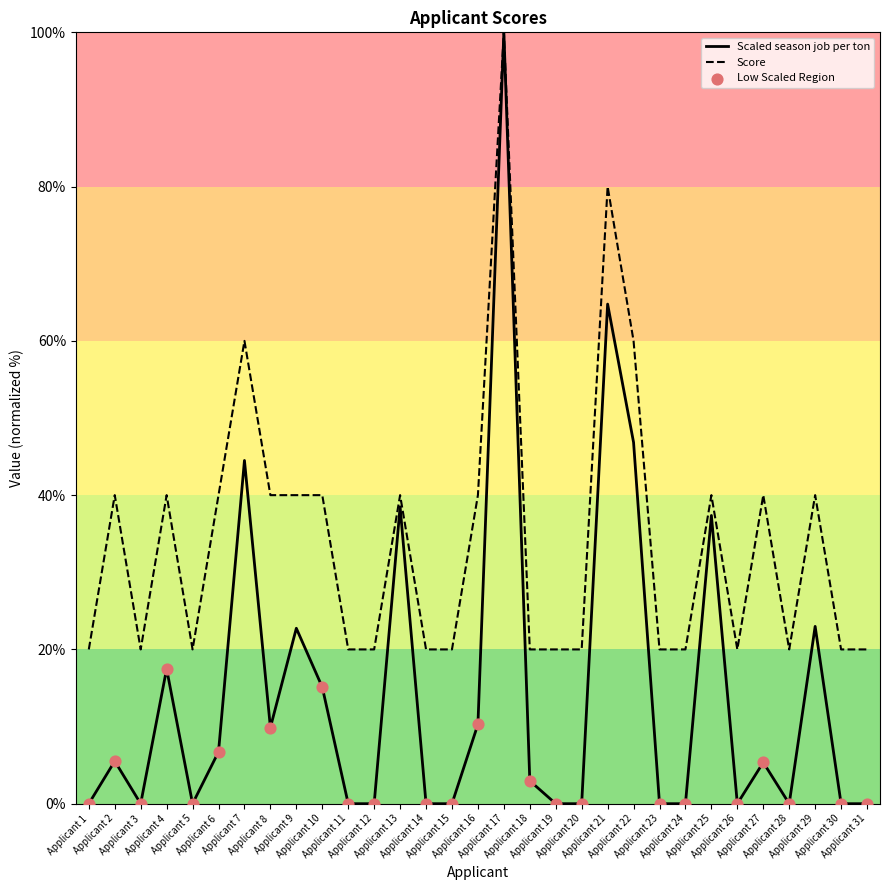

What is the total value across all series at Applicant 30?

20.0